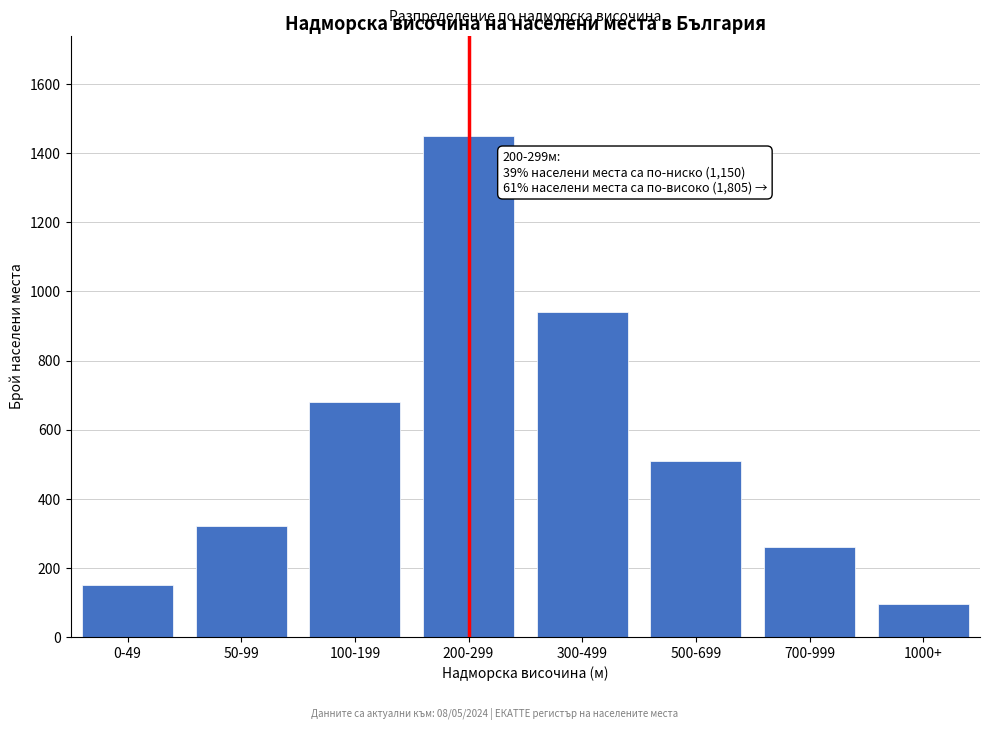

Reading right to left, list all the values displayed in this chart.

95	260	510	940	1450	680	320	150